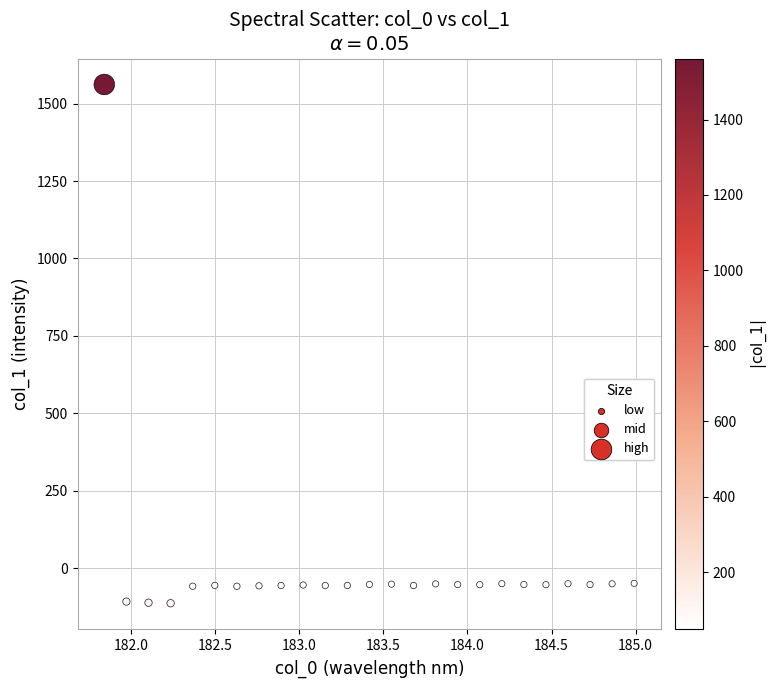

What is the range of Y values (max minus min)?

1674.7